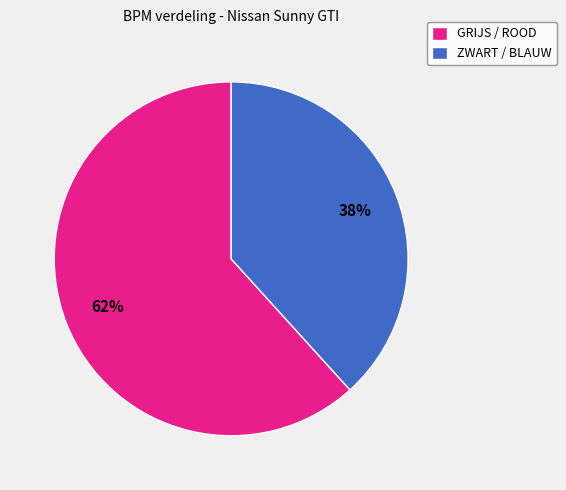

Is the sum of ZWART / BLAUW and GRIJS / ROOD greater than half?

Yes